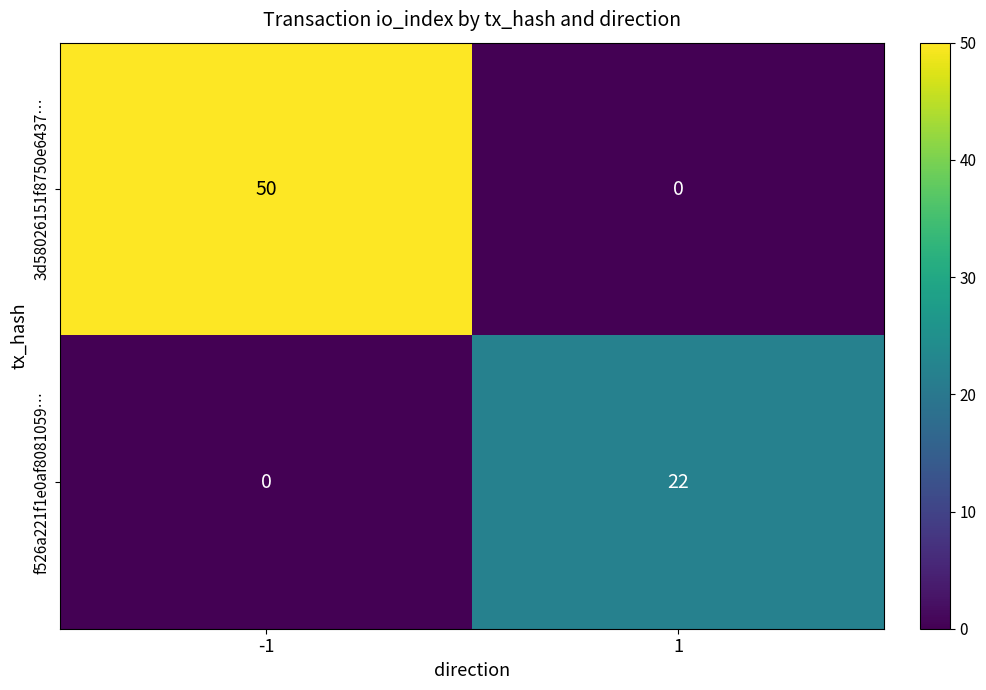

Which series has the widest spread of values?

3d58026151f8750e6437…